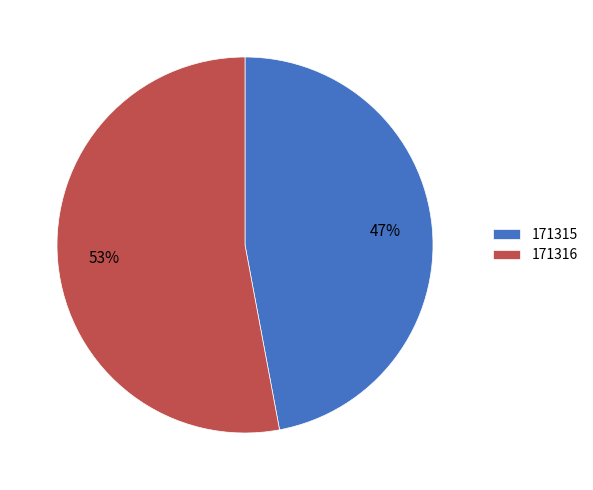

Count the number of slices in the pie.

2